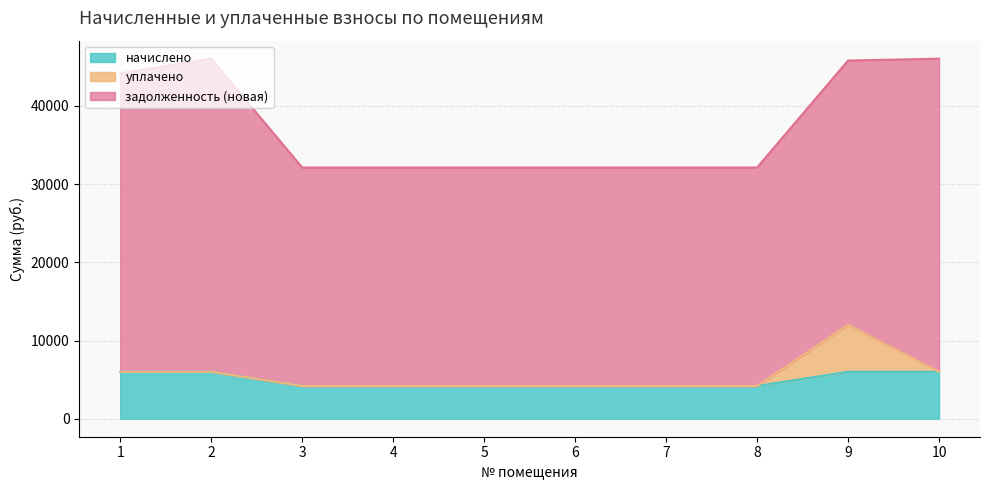

Count the number of categories in the chart.

10